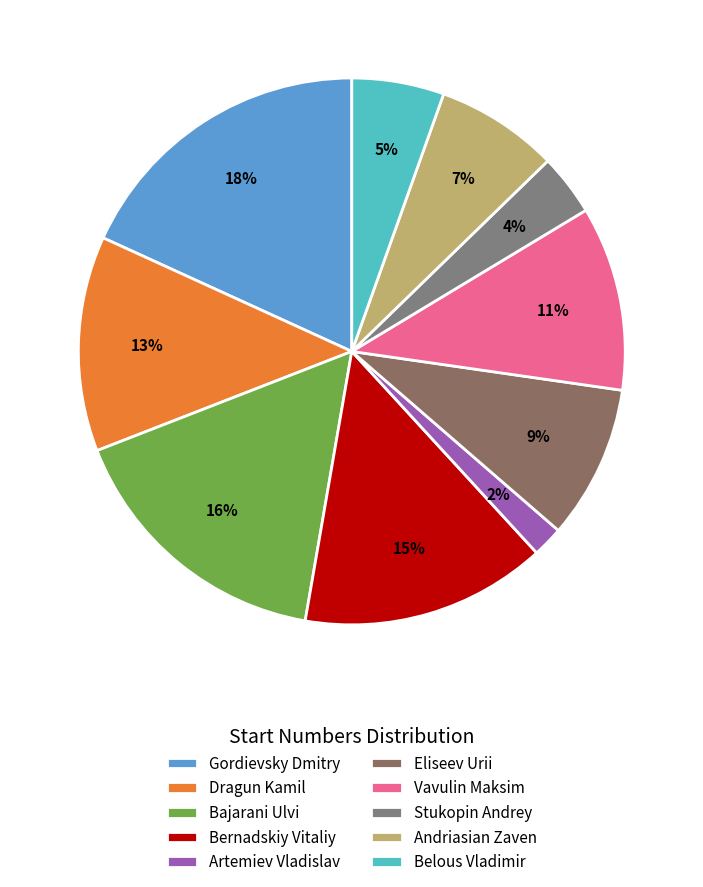

Does Dragun Kamil account for over 50% of the chart?

No